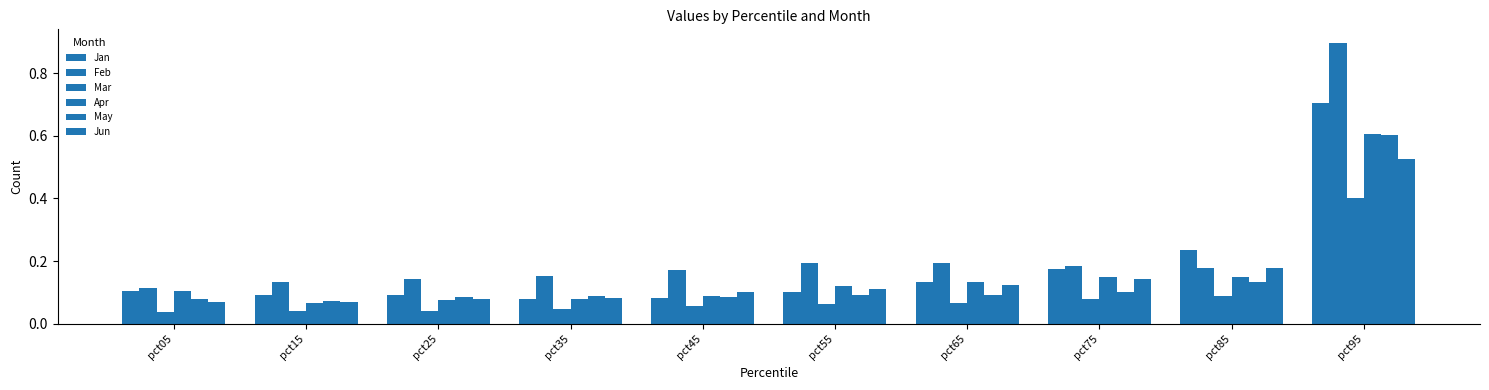

How many data points does each series have?

10